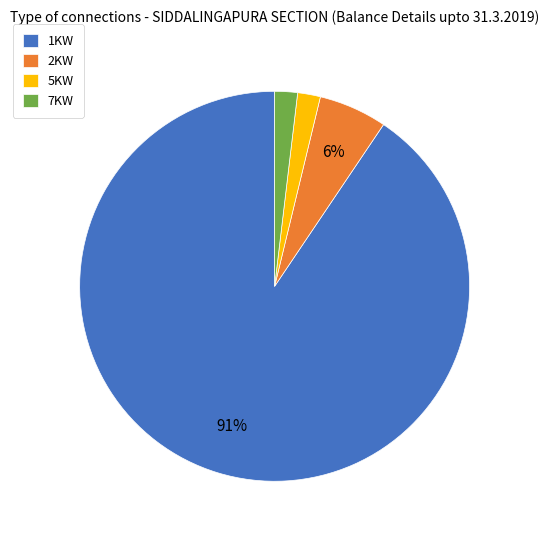

Combined, do 2KW and 1KW account for over 50%?

Yes